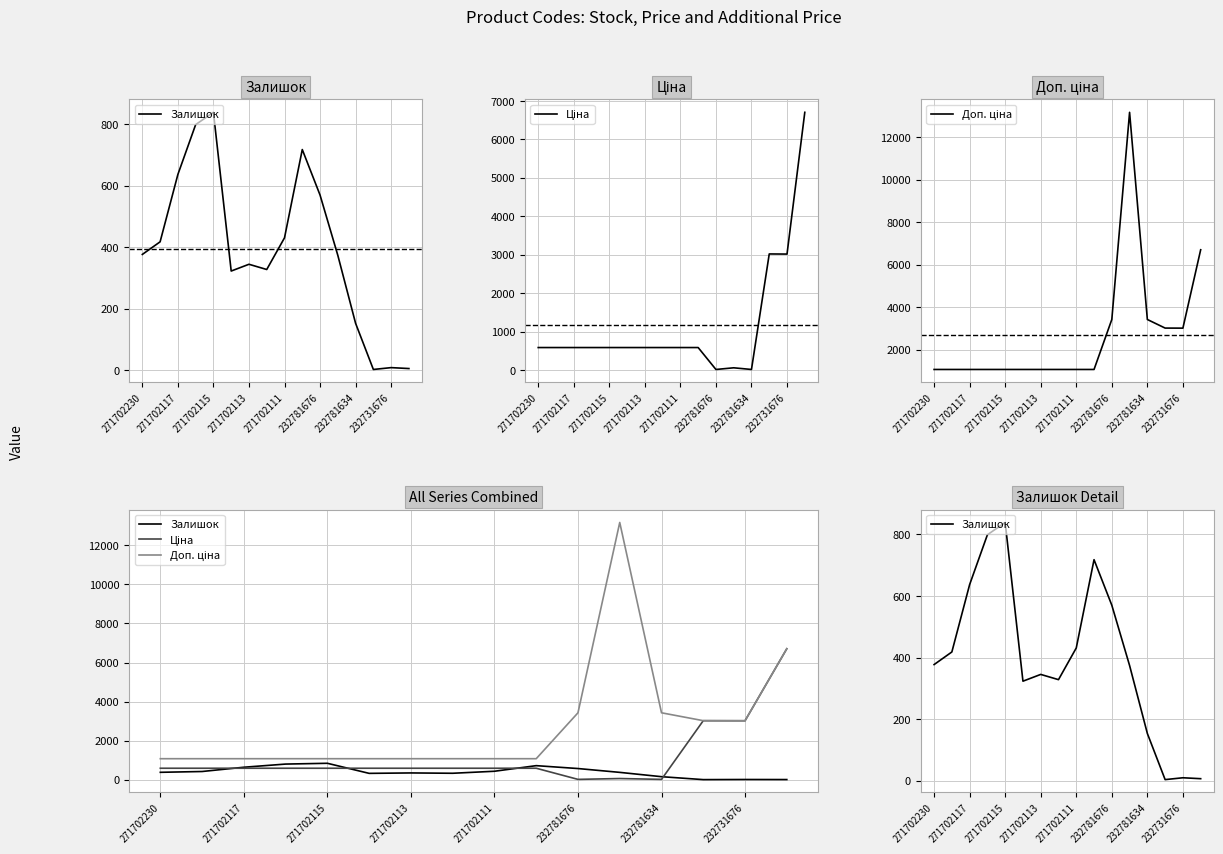

What is the value of the Ціна point at the 15th from the left?

3017.6